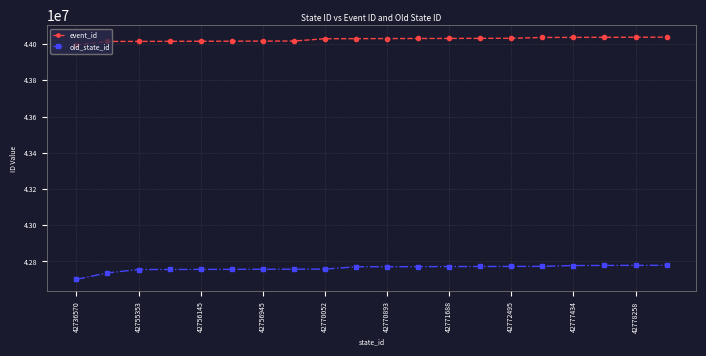

What is the lowest value of the old_state_id series?

42700834